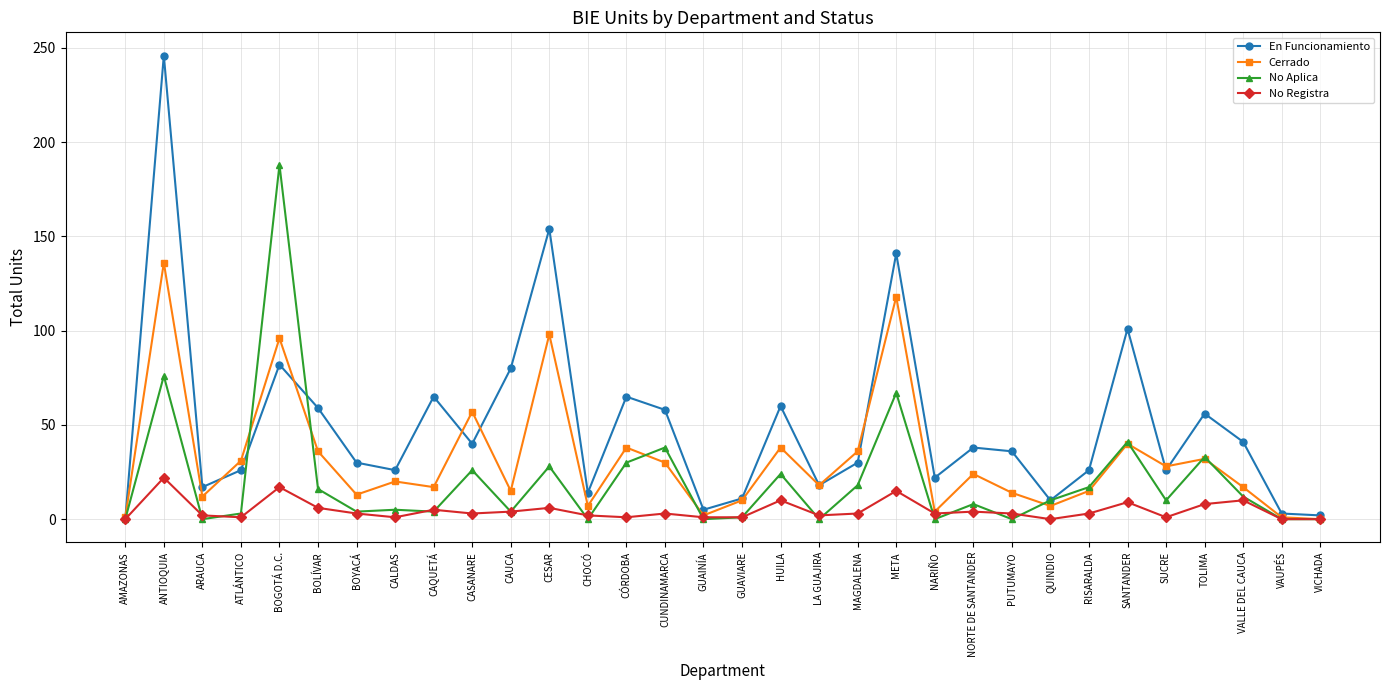

Is this an area chart (filled region under the line)?

No